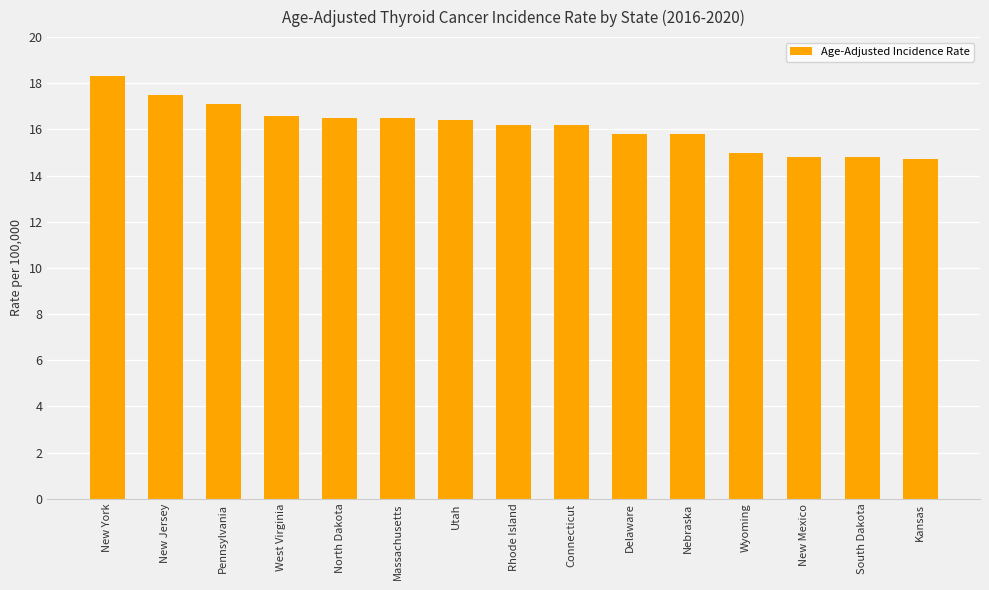

What is the greatest value displayed?

18.3